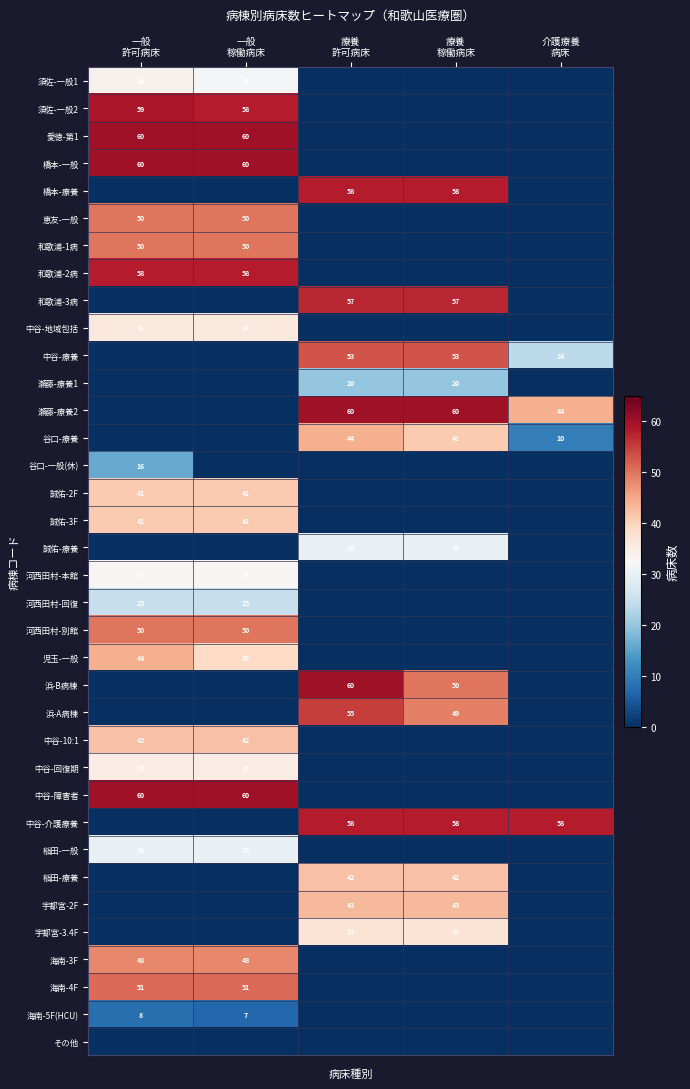

What is the total value across all series at 一般
許可病床?

931